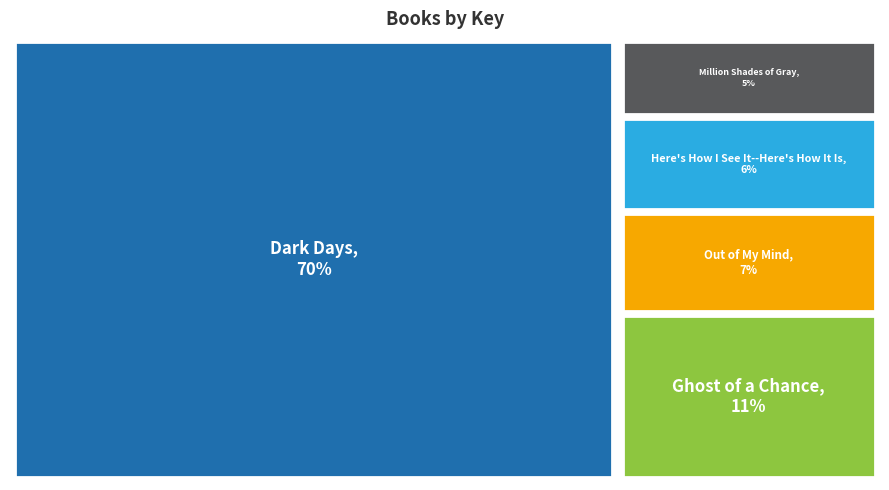

What is the ratio of the value at Out of My Mind to the value at Dark Days?

0.1